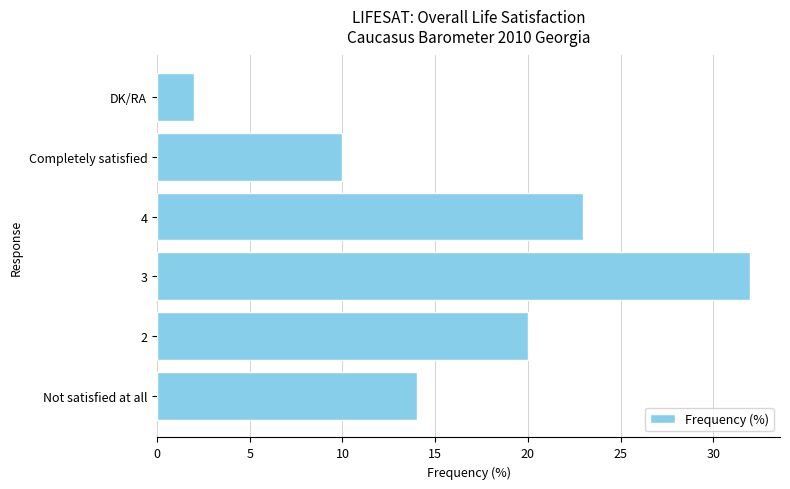

The value at 2 is 20. True or false?

True